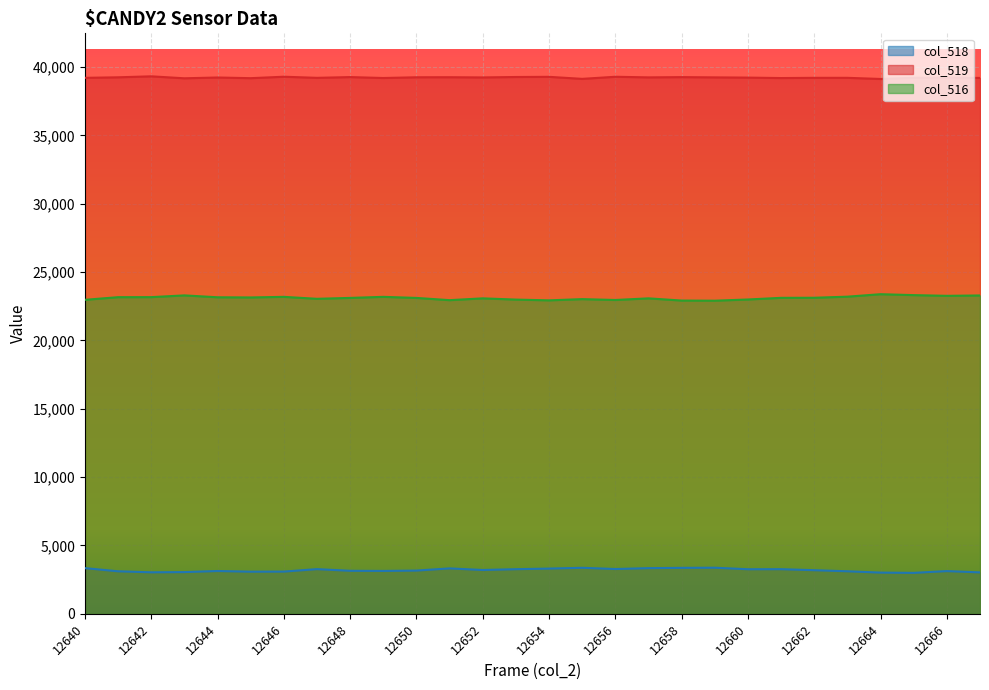

How many lines are shown in the chart?

3